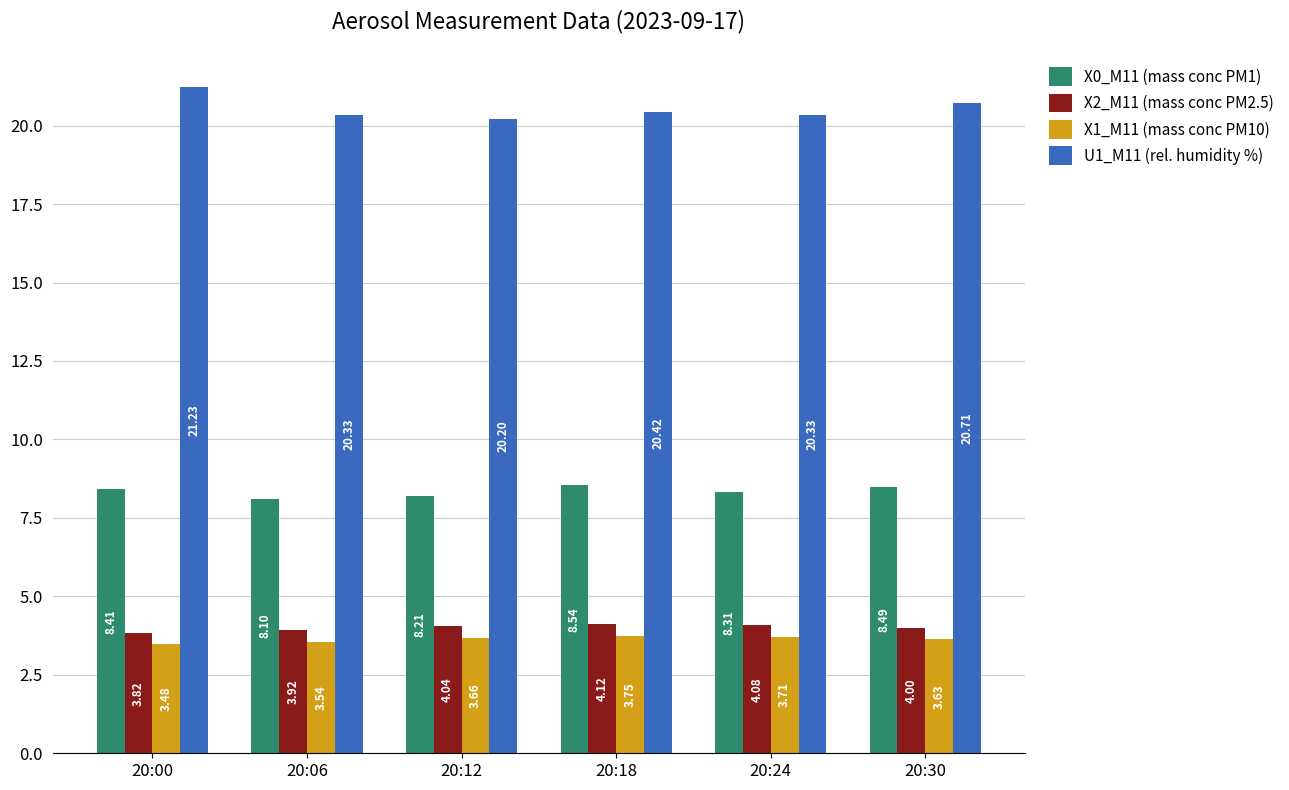

What is the difference between the maximum and minimum values in the X0_M11 (mass conc PM1) series?

0.4